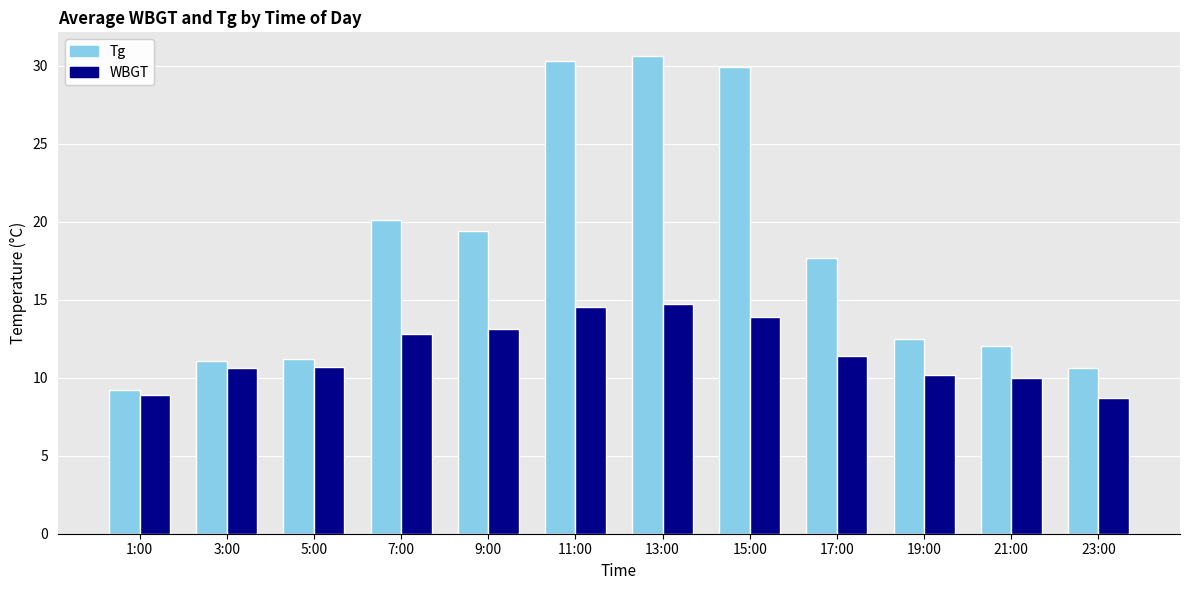

What is the minimum value for WBGT?

8.7